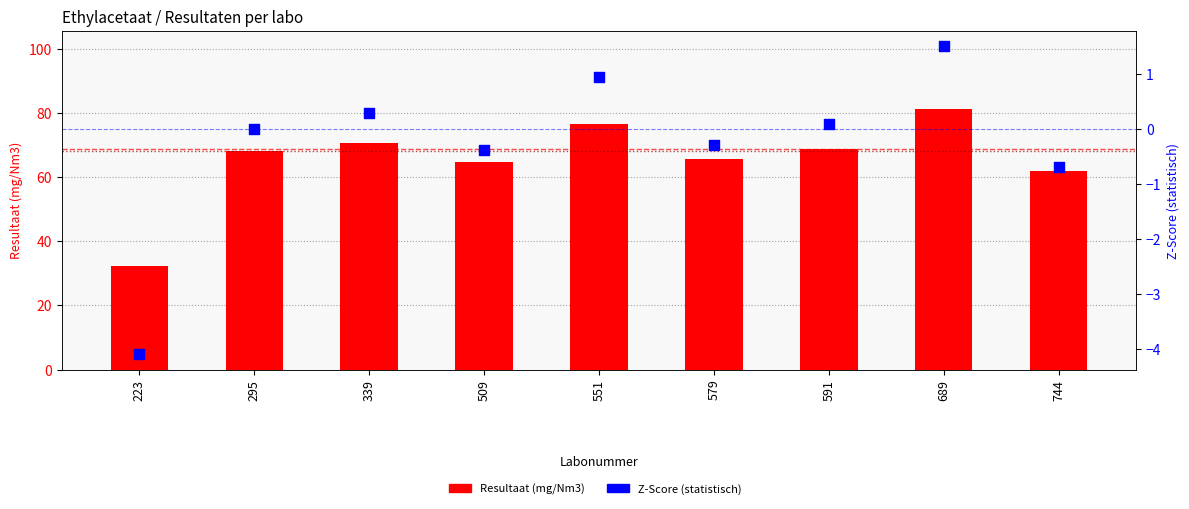

Which series contains the highest Y value?

Resultaat (mg/Nm3)